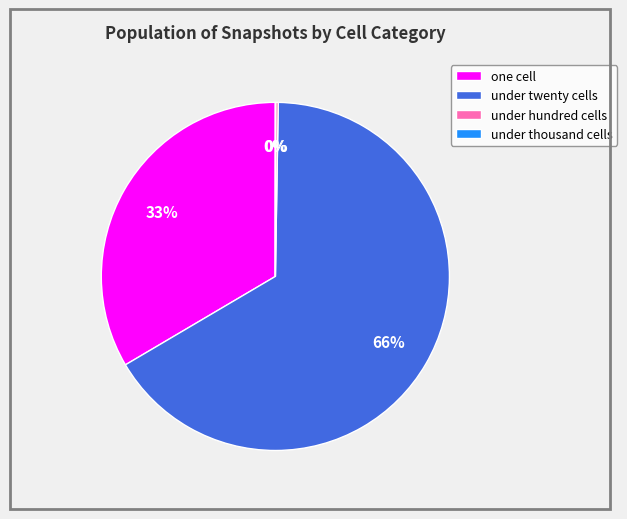

To the nearest percent, what portion does one cell represent?

33%